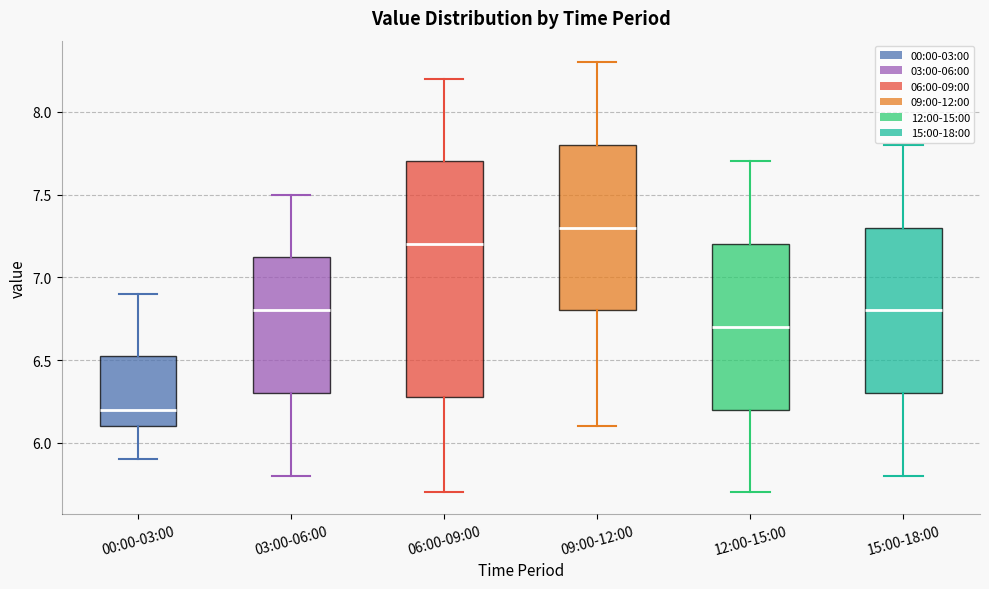

Reading left to right, transcribe this box plot: for each box, give where its median line is, the range the box spans, and where its two whiskers end, as read against the y-axis. The values are not printed on the chart, so give them approximately, as read against the axis.

00:00-03:00: median 6.20, box 6.10 to 6.55, whiskers 5.90 to 6.90
03:00-06:00: median 6.80, box 6.30 to 7.15, whiskers 5.80 to 7.50
06:00-09:00: median 7.20, box 6.30 to 7.70, whiskers 5.70 to 8.20
09:00-12:00: median 7.30, box 6.80 to 7.80, whiskers 6.10 to 8.30
12:00-15:00: median 6.70, box 6.20 to 7.20, whiskers 5.70 to 7.70
15:00-18:00: median 6.80, box 6.30 to 7.30, whiskers 5.80 to 7.80